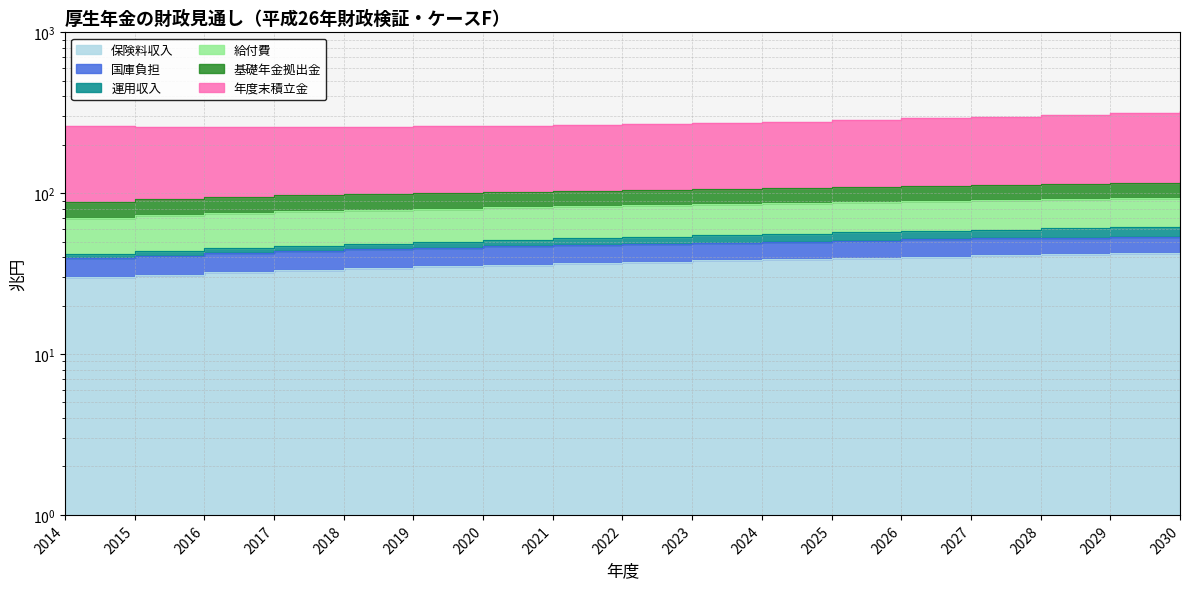

At how many categories does at least one series exceed 69?

17